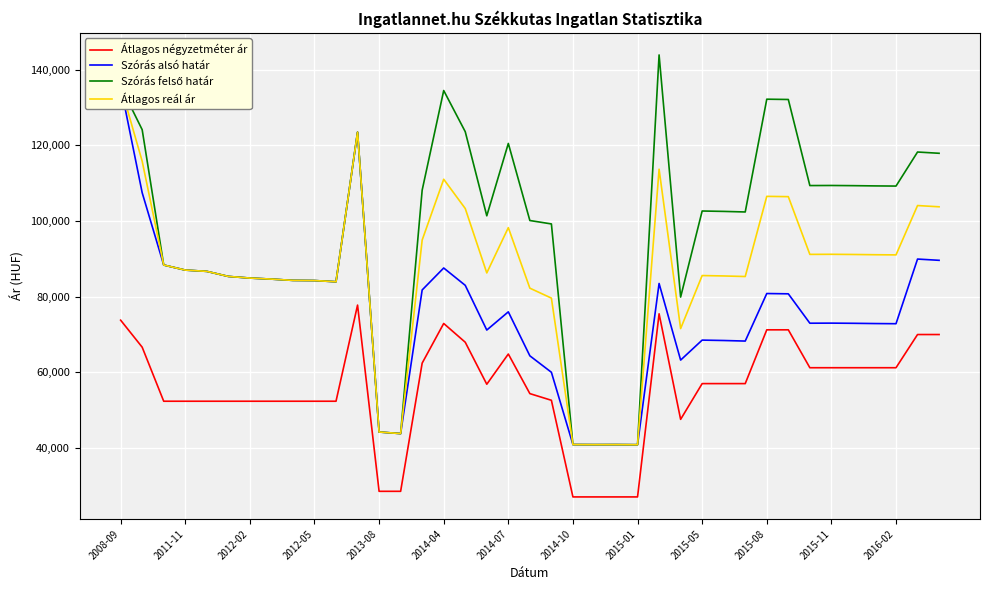

What is the minimum value for Átlagos négyzetméter ár?

27090